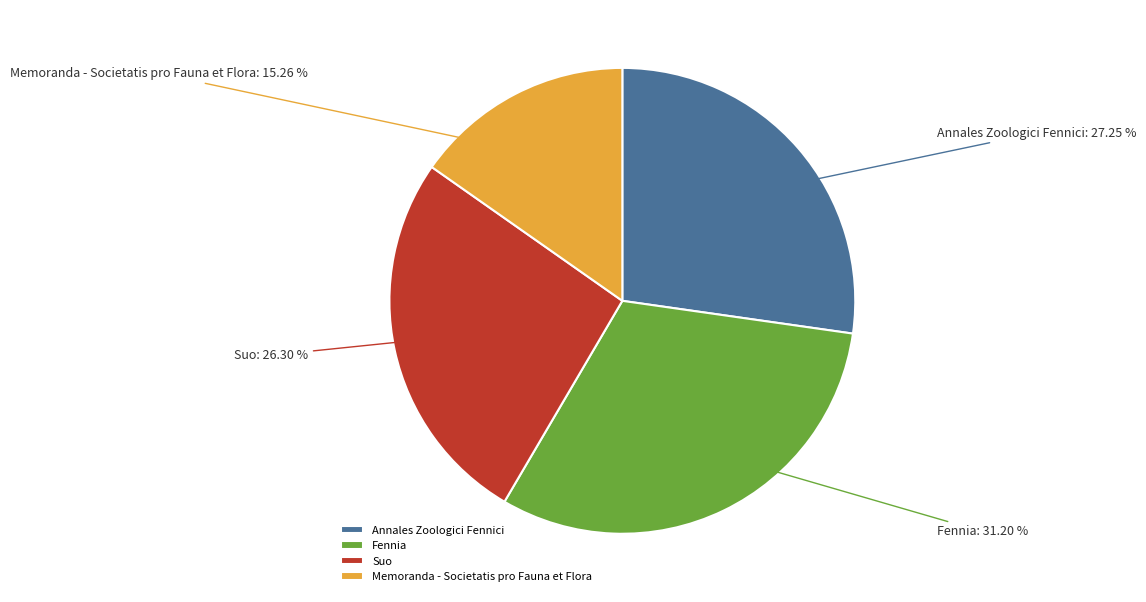

To the nearest percent, what portion does Suo represent?

26%